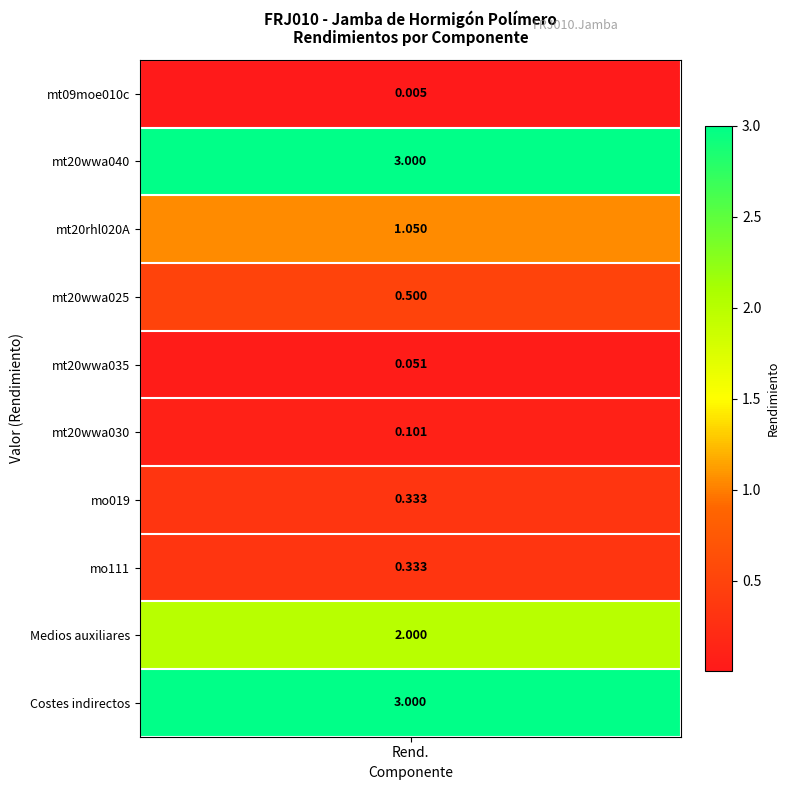

What is the ratio of the value at 6 to the value at 9?

0.1